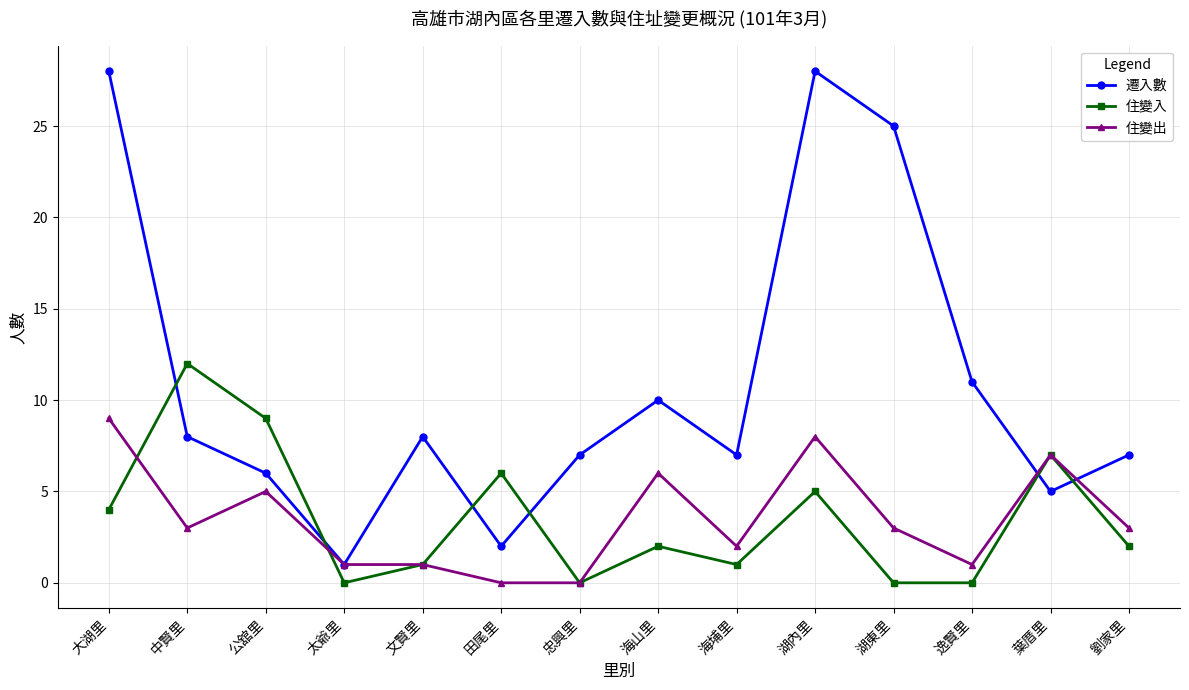

Rank the series by their maximum value, from highest to lowest.

遷入數, 住變入, 住變出